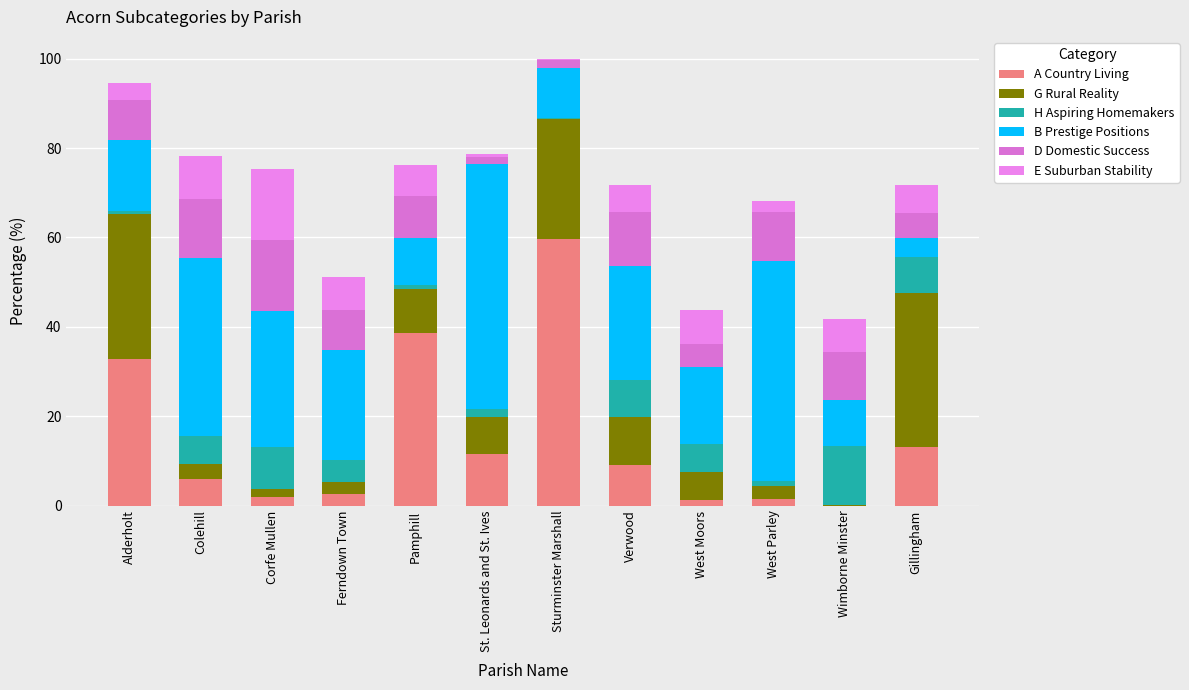

What position from the right is Verwood?

5